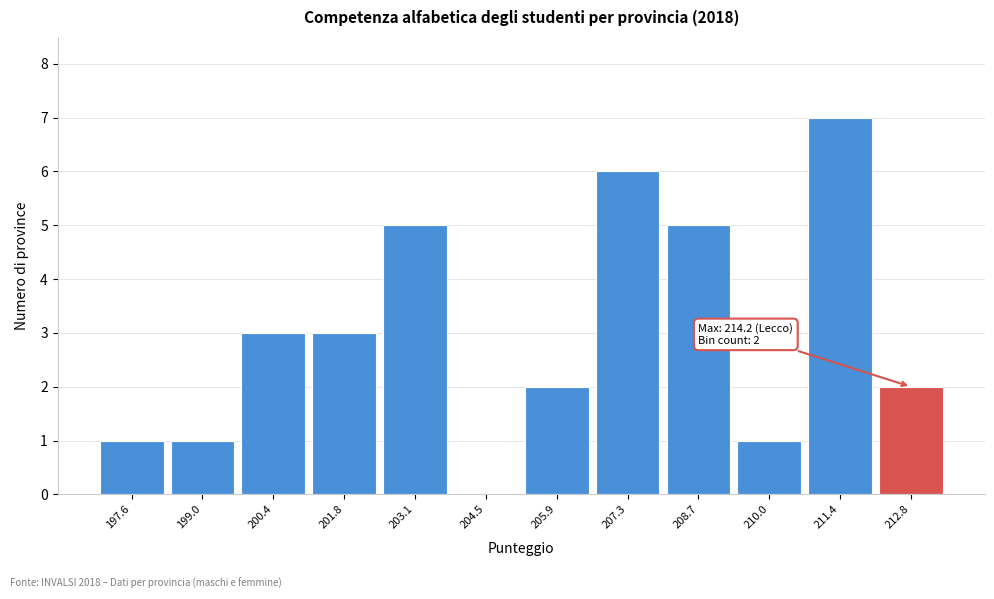

Reading left to right, list all the values displayed in this chart.

197.6=1	199.0=1	200.4=3	201.8=3	203.1=5	204.5=0	205.9=2	207.3=6	208.7=5	210.0=1	211.4=7	212.8=2